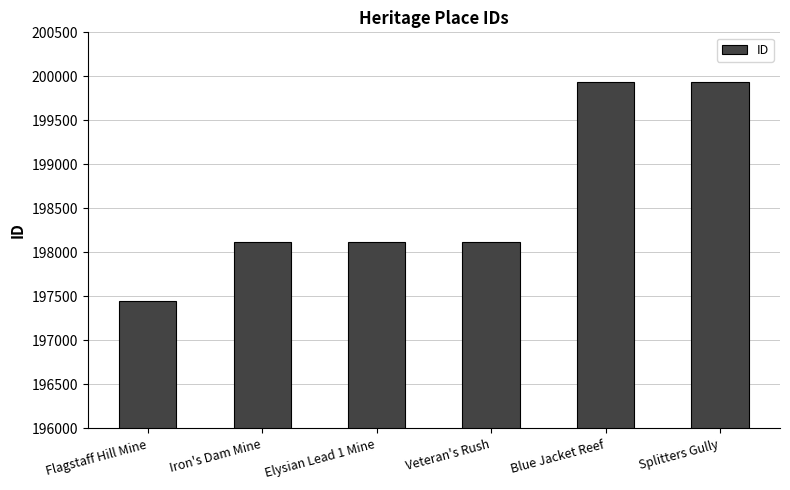

What position from the left is Blue Jacket Reef?

5